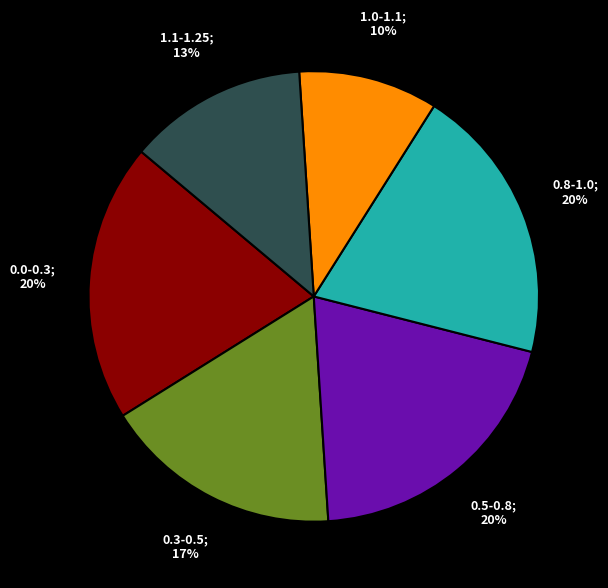

To the nearest percent, what is the difference between the largest and smallest slice percentages?

10%